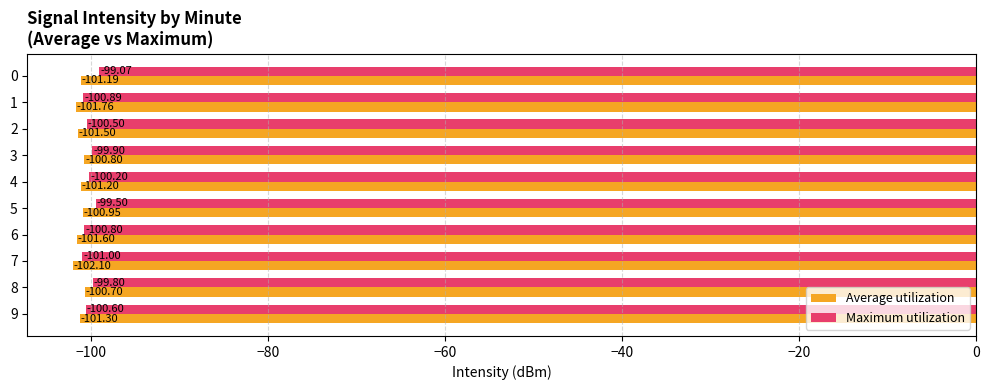

Between 3 and 7, which series saw the biggest shift?

Average utilization